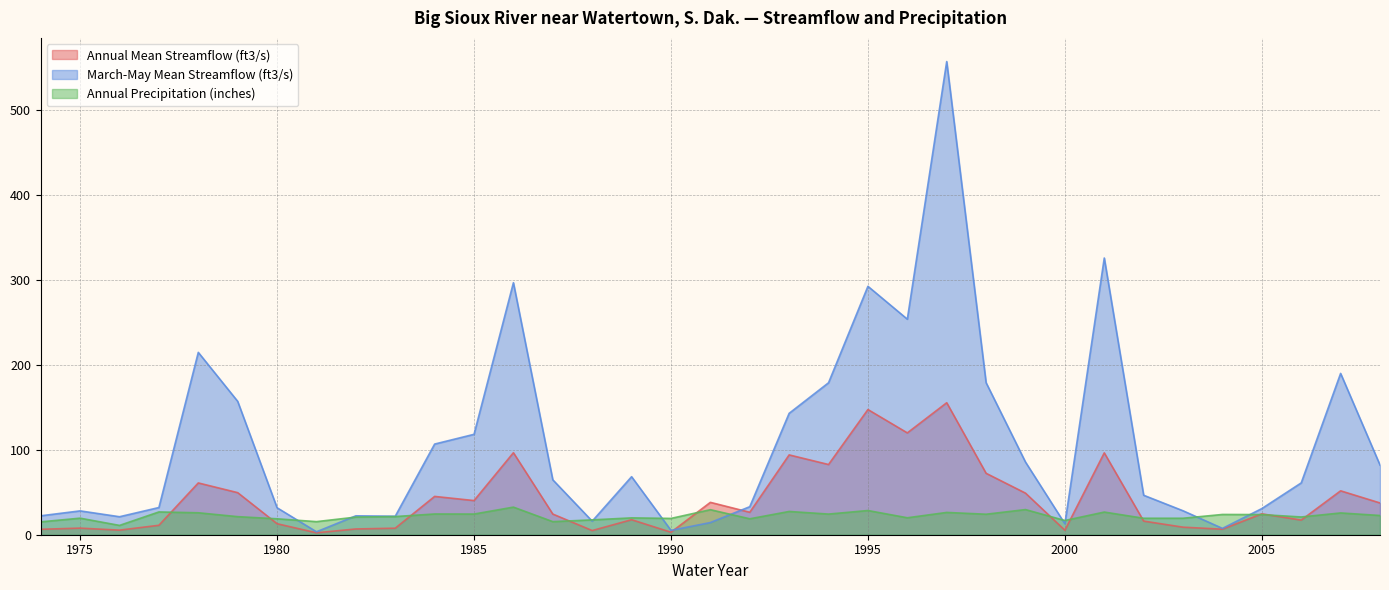

How many distinct data groups are displayed?

3